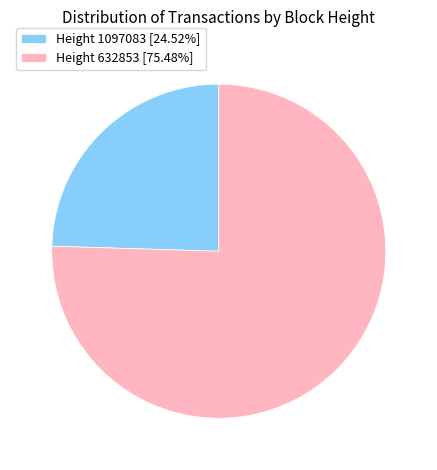

Approximately how many times larger is the value at Height 1097083 compared to Height 632853?

0.3